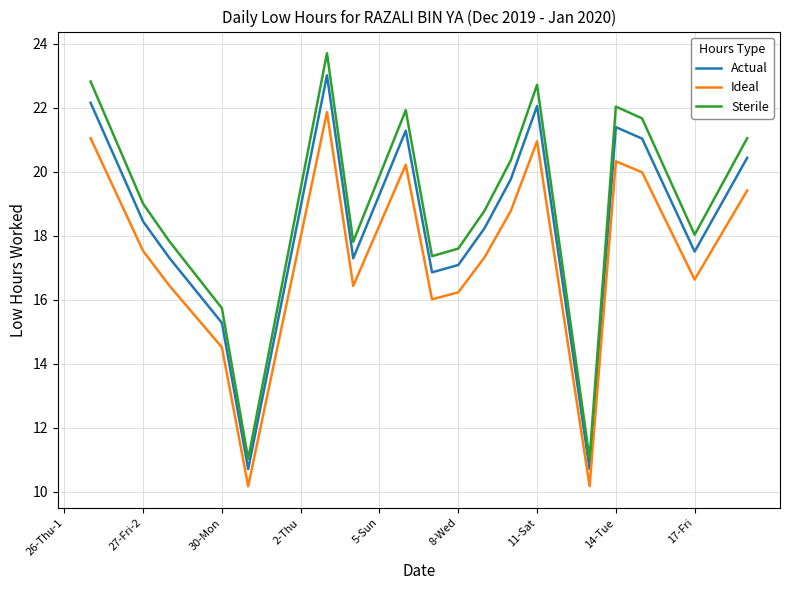

True or false: Ideal and Sterile intersect in this chart.

False